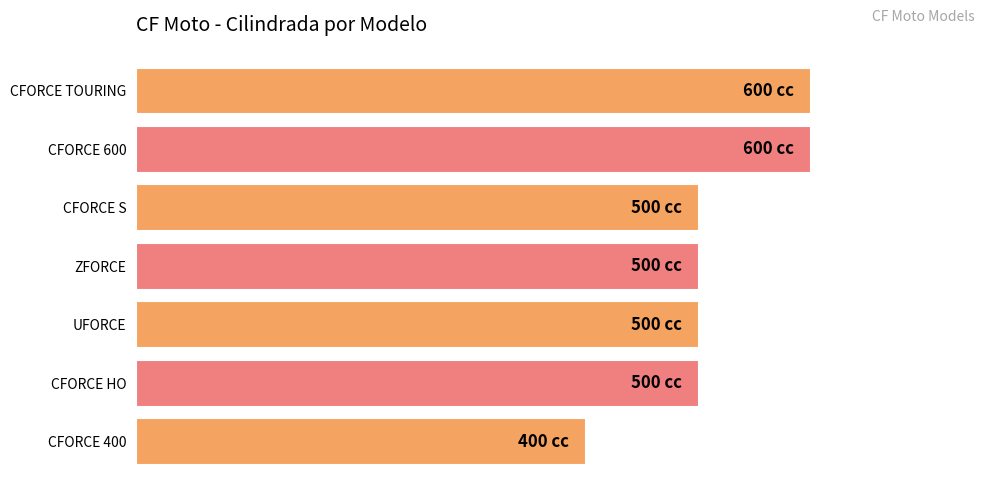

Does the chart contain stacked bars?

No